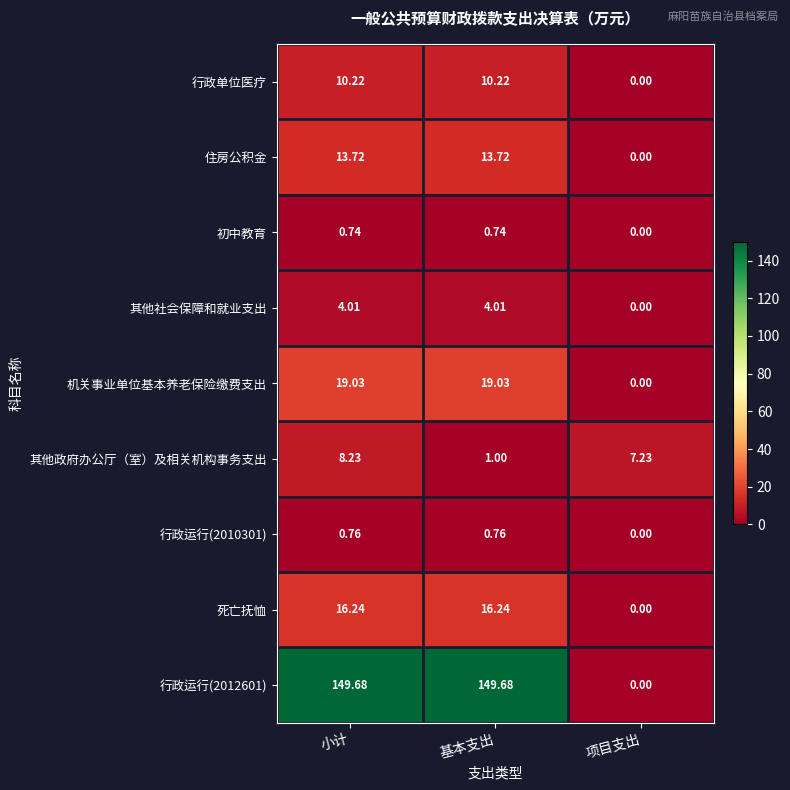

At which label does 行政运行(2012601) first exceed 149?

小计